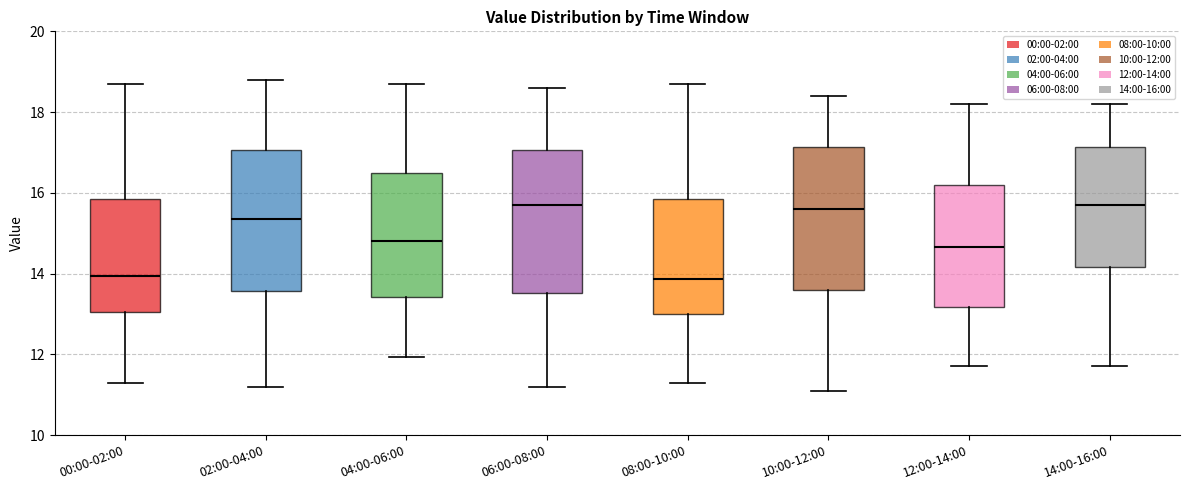

Where does the lower whisker of the box for 04:00-06:00 end on the y-axis? The values are not printed on the chart, so give them approximately, as read against the axis.

12.0